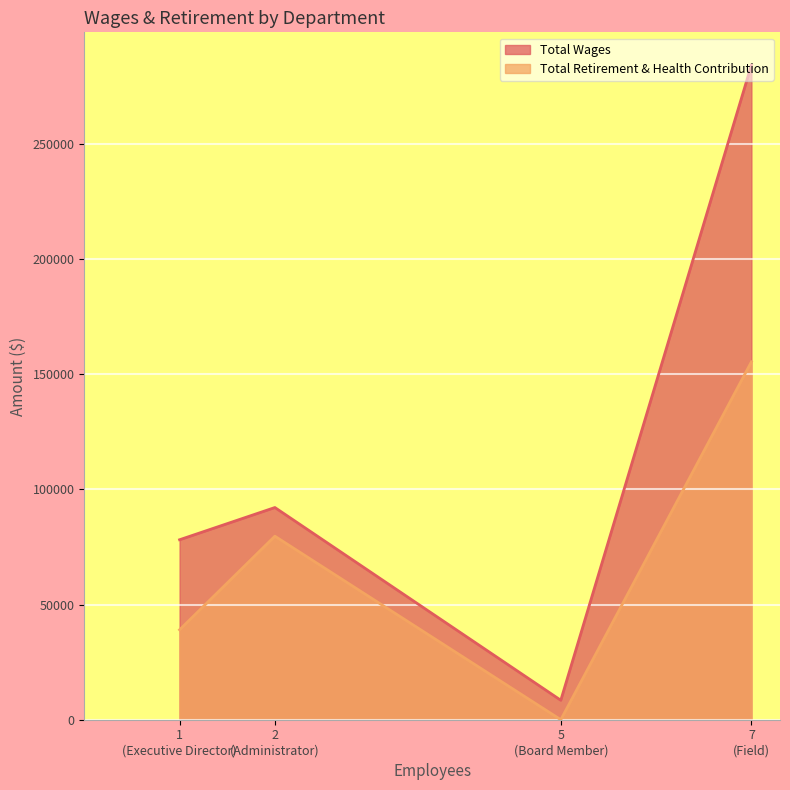

What is the spread (max minus min) of values at Administrator?

12446